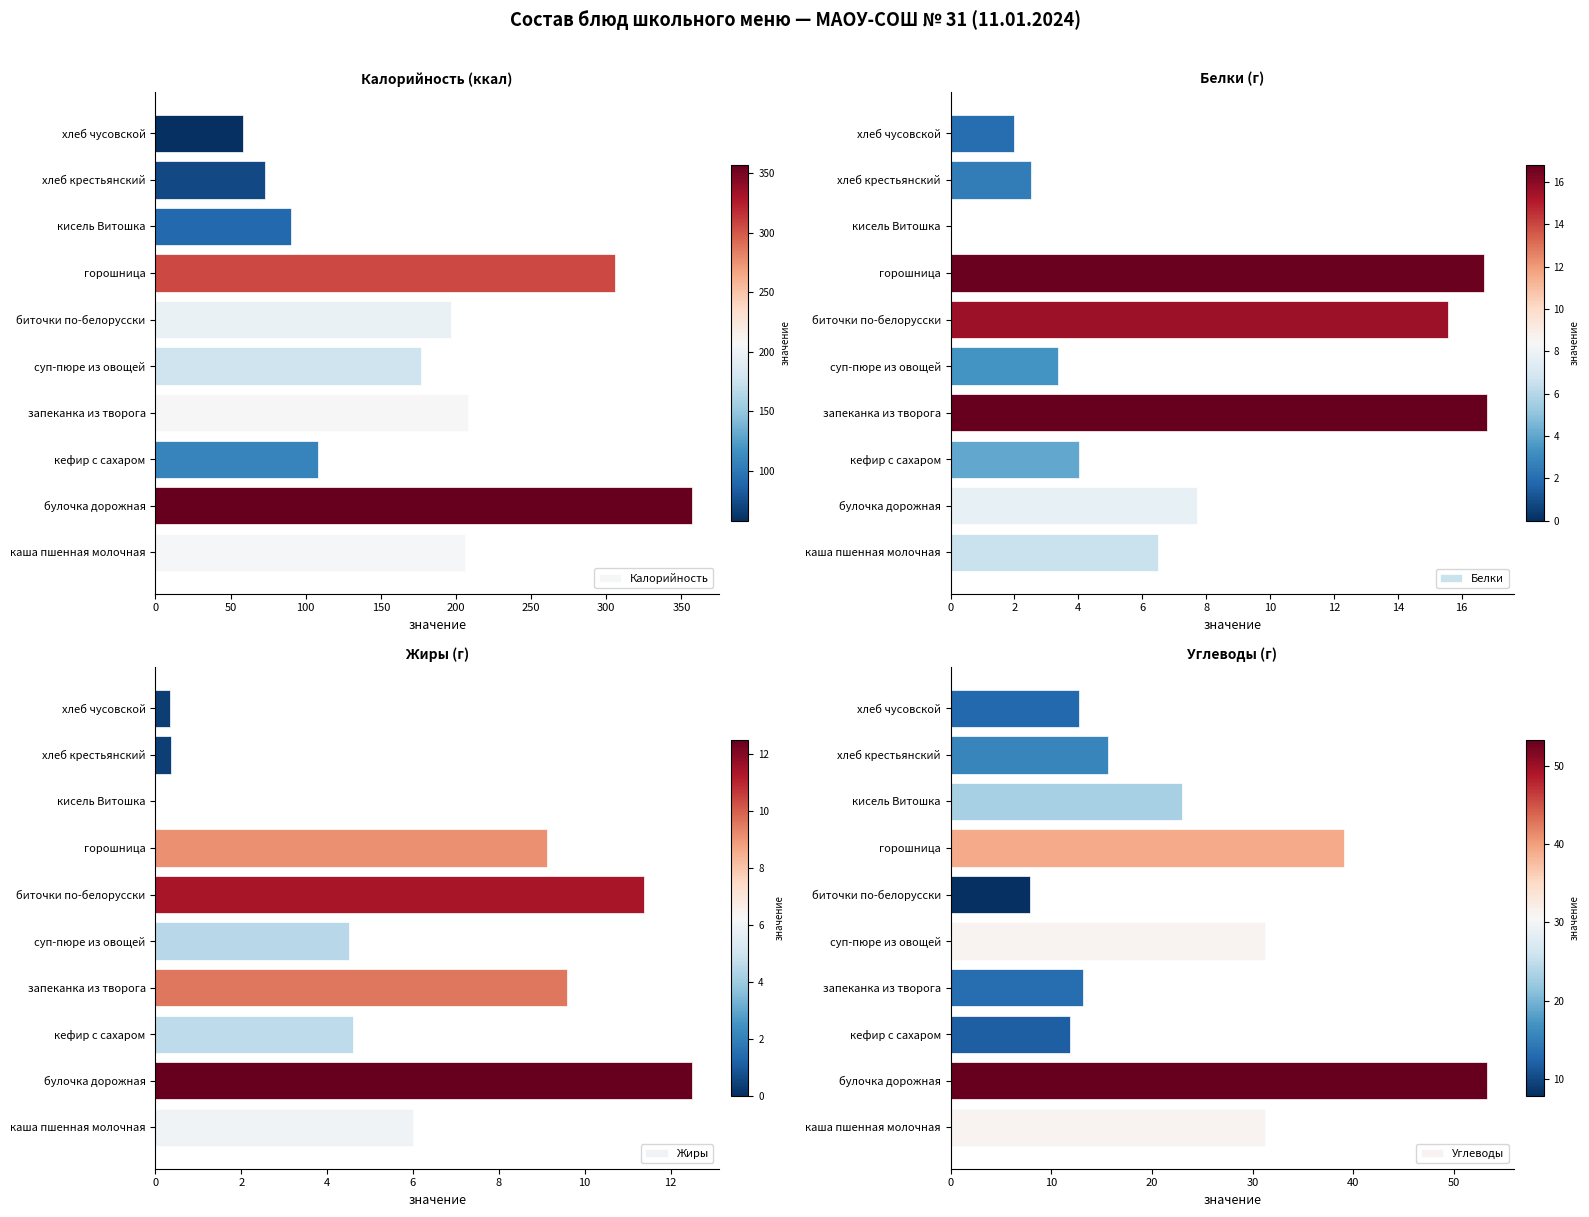

True or false: Белки has a value of 3.4 at суп-пюре из овощей.

True